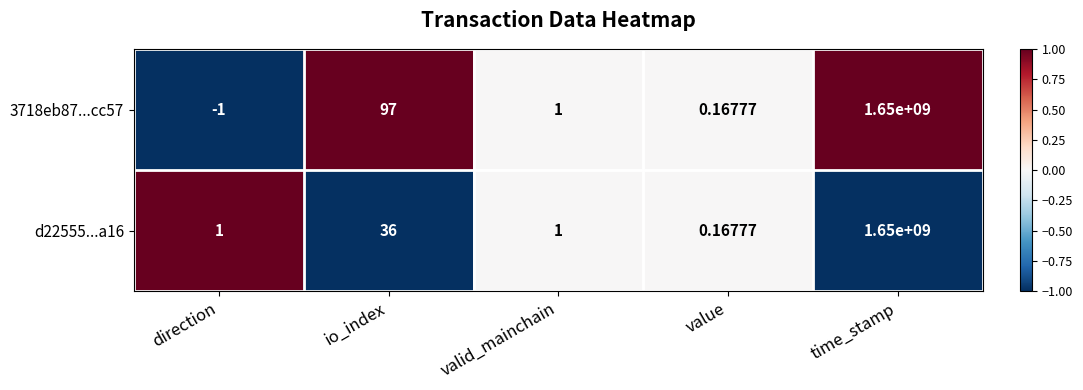

At which label does d22555...a16 reach its peak?

time_stamp